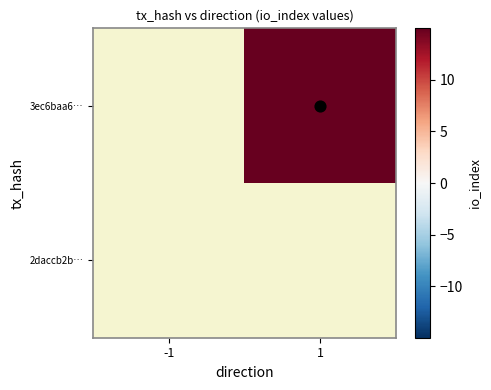

Which label corresponds to the smallest value in the chart?

1